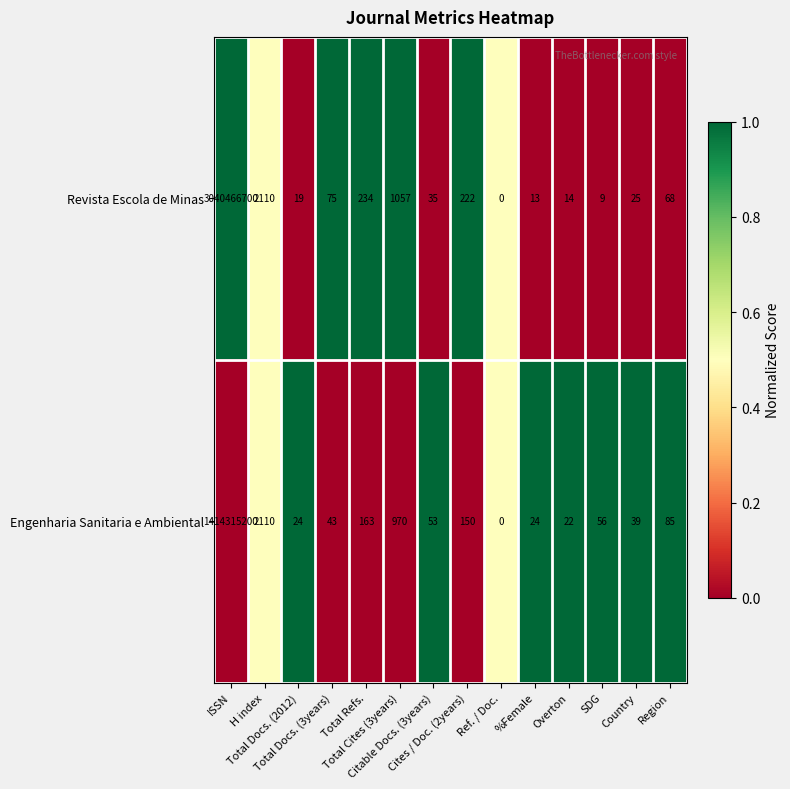

What is the sum of all Engenharia Sanitaria e Ambiental values?

1414318939